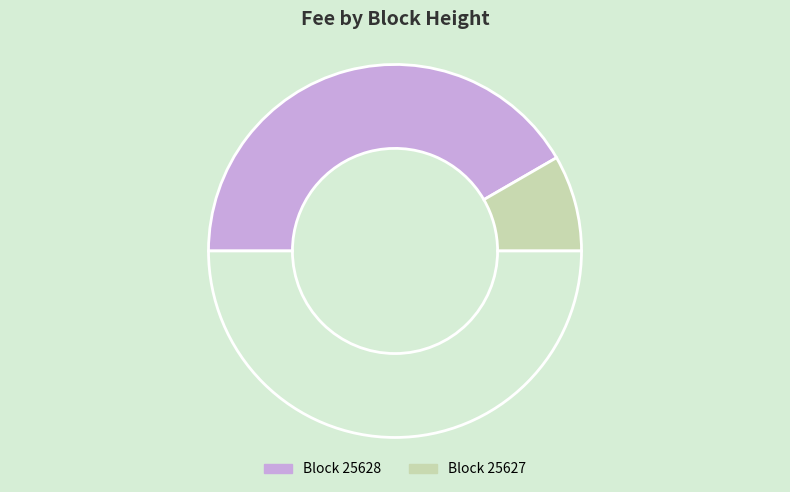

How many slices are in this pie chart?

3